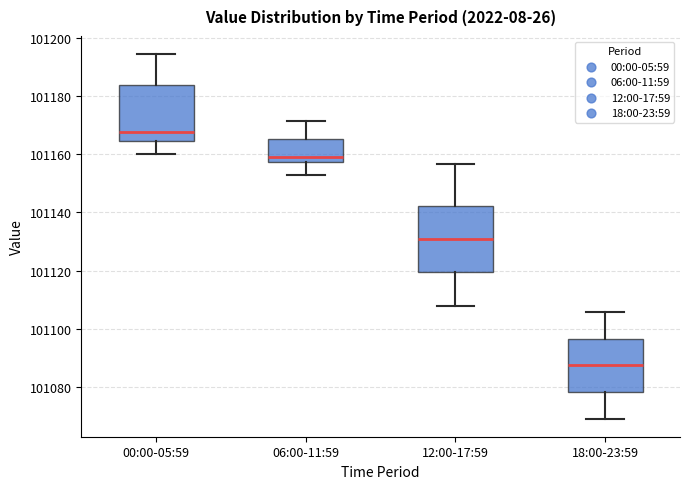

Reading left to right, transcribe this box plot: for each box, give where its median line is, the range the box spans, and where its two whiskers end, as read against the y-axis. The values are not printed on the chart, so give them approximately, as read against the axis.

00:00-05:59: median 101168, box 101164 to 101184, whiskers 101160 to 101194
06:00-11:59: median 101158 (just above the box's lower edge), box 101158 to 101166, whiskers 101152 to 101172
12:00-17:59: median 101130, box 101120 to 101142, whiskers 101108 to 101156
18:00-23:59: median 101088, box 101078 to 101096, whiskers 101070 to 101106